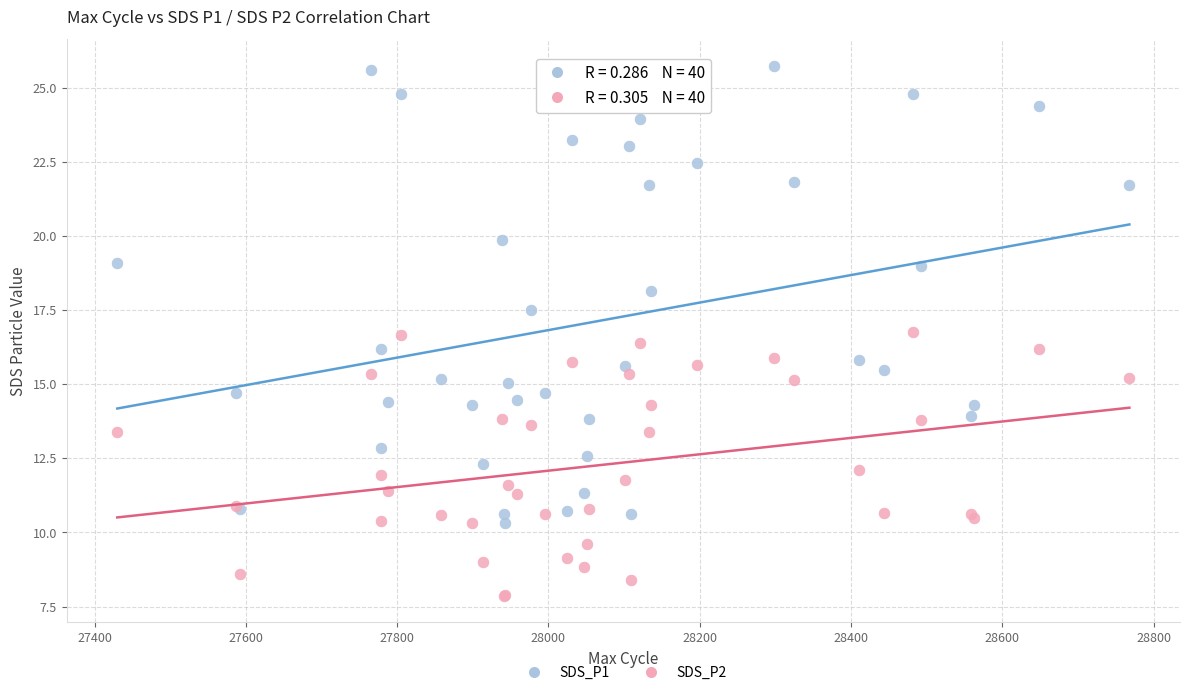

Which series contains the lowest Y value?

SDS_P2